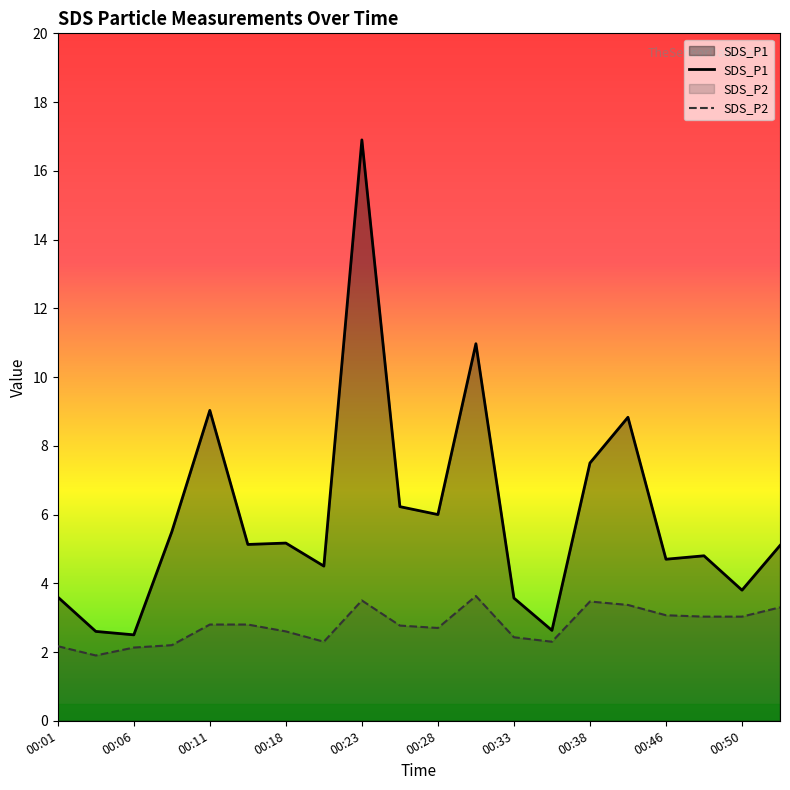

How many interior local peaks does the SDS_P2 series have?

3